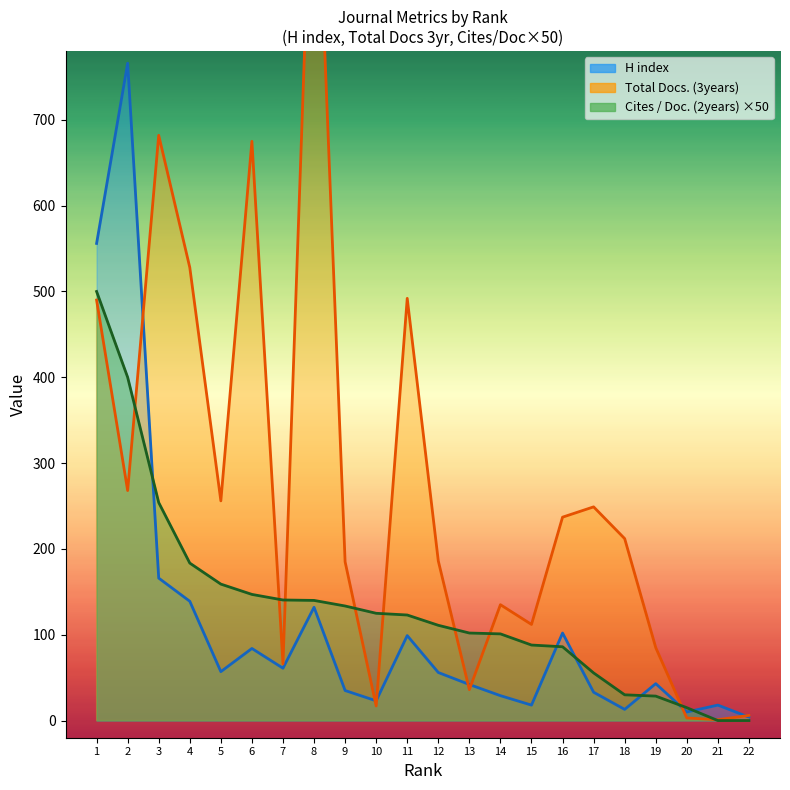

Is it true that H index equals 40.1 at 10?

False